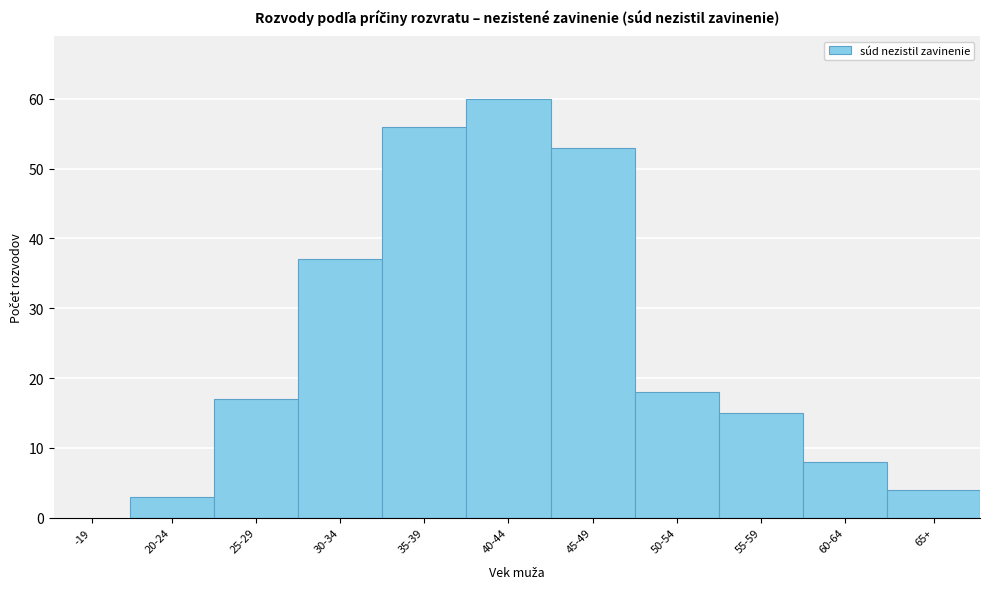

Reading left to right, list all the values displayed in this chart.

-19=0	20-24=3	25-29=17	30-34=37	35-39=56	40-44=60	45-49=53	50-54=18	55-59=15	60-64=8	65+=4